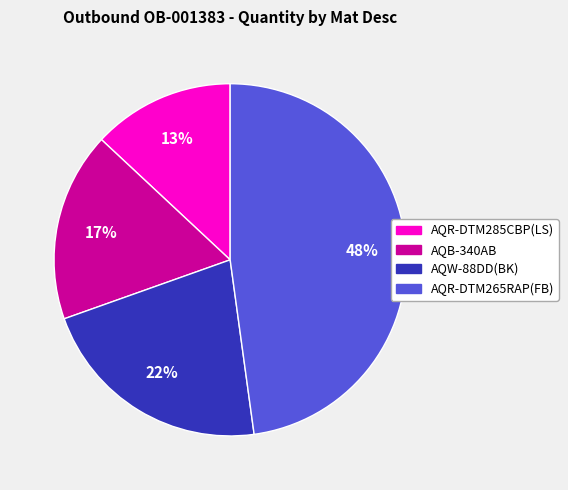

Is it true that AQR-DTM265RAP(FB) is 33% of the pie?

False